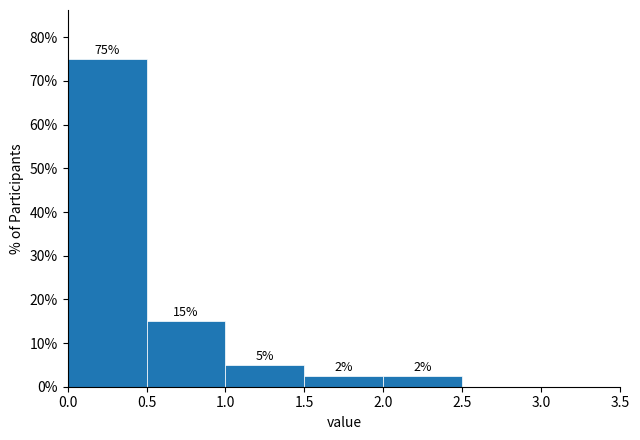

Over which range of the x-axis is the bar tallest?

0.0 to 0.5